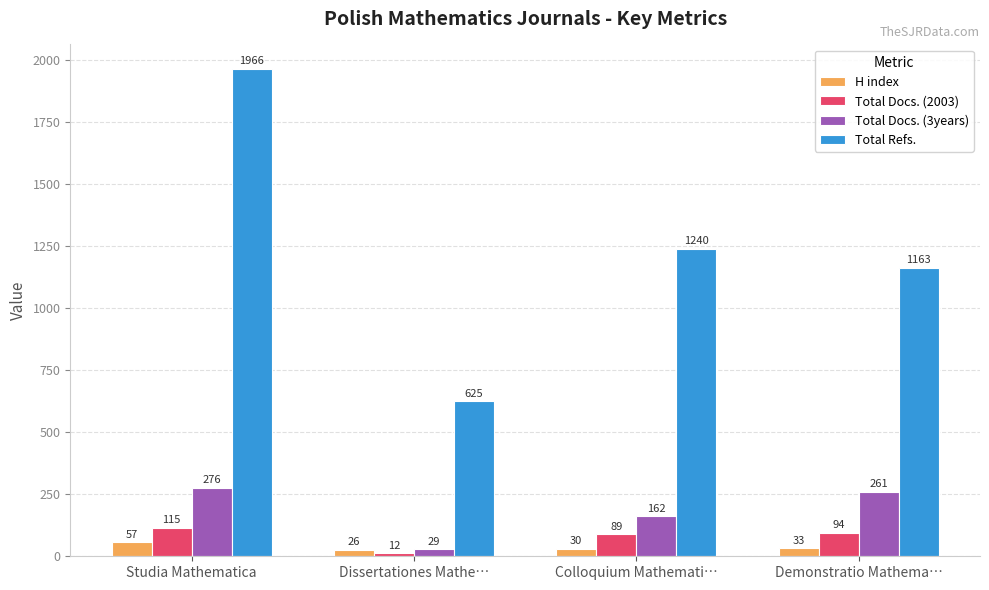

How many bars are there in each group?

4